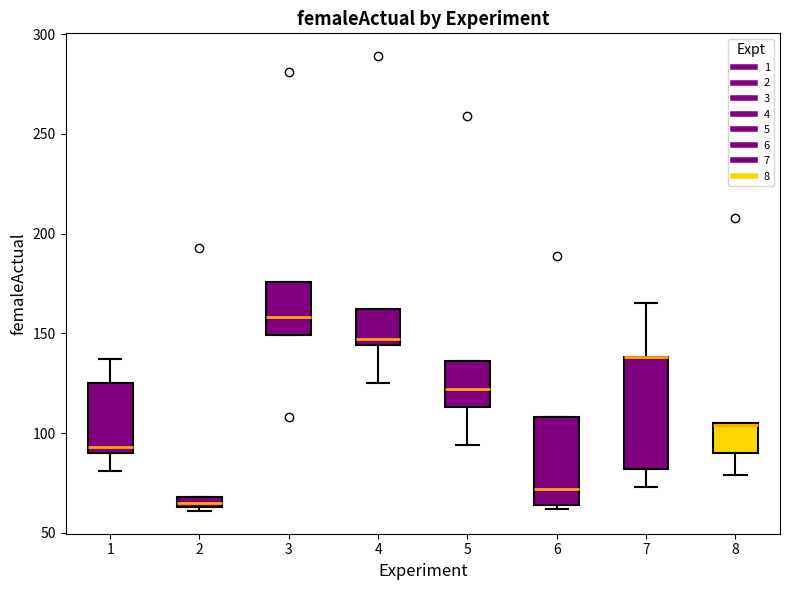

Which box is the tallest, from its lower edge to its upper edge?

7